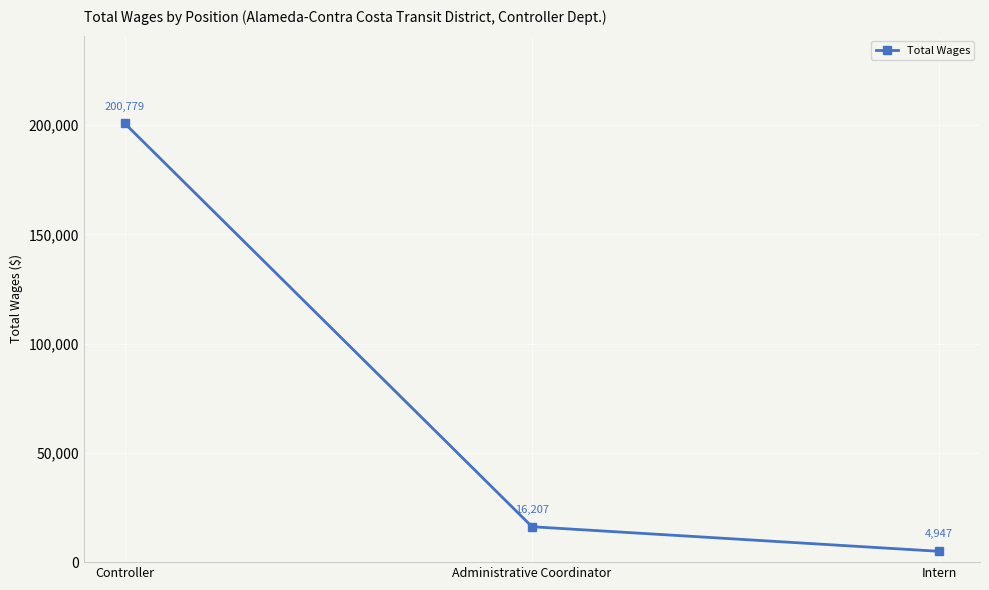

At which label does the data first exceed 16207?

Controller